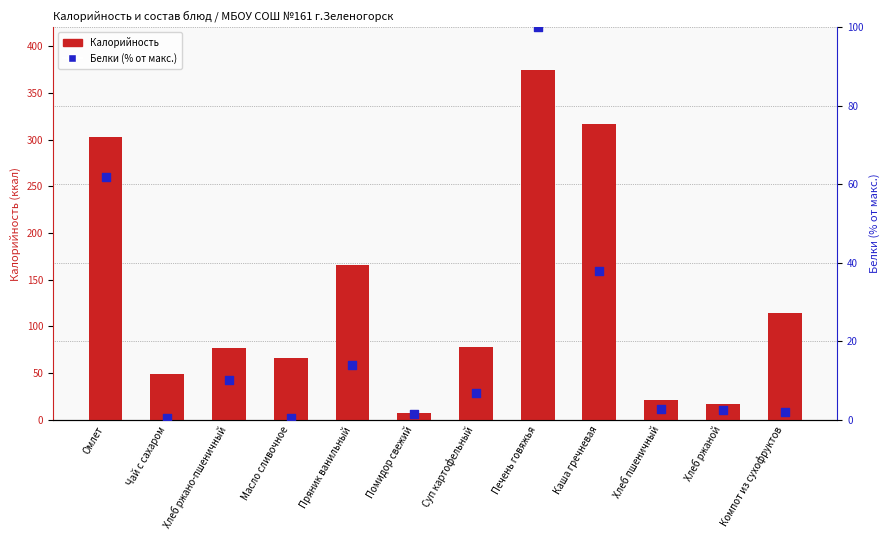

What are all the series names shown in the legend?

Калорийность, Белки (% от макс.)